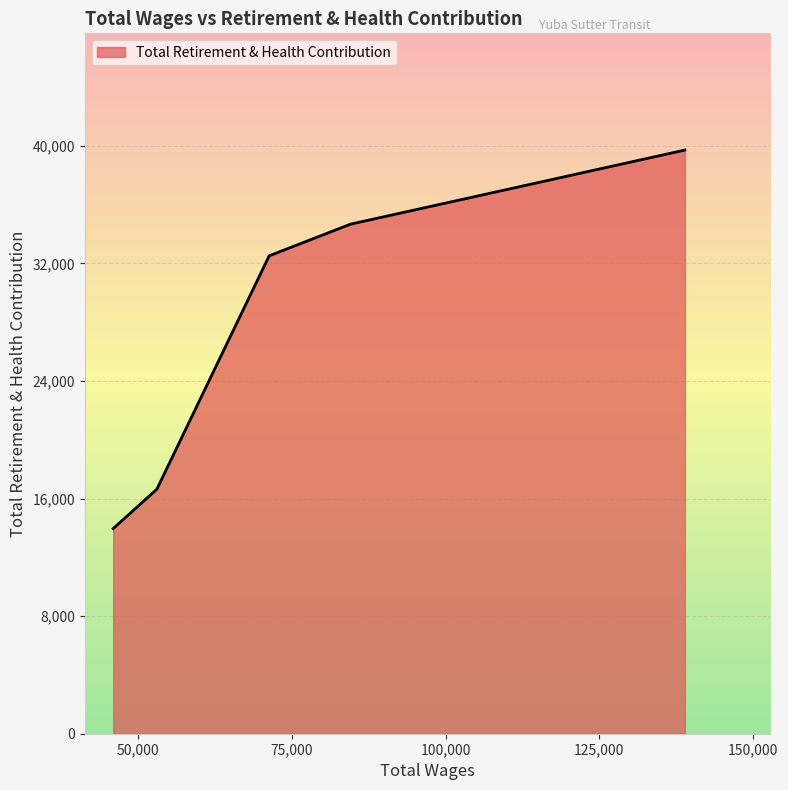

True or false: the data has more than 0 interior local peaks.

False